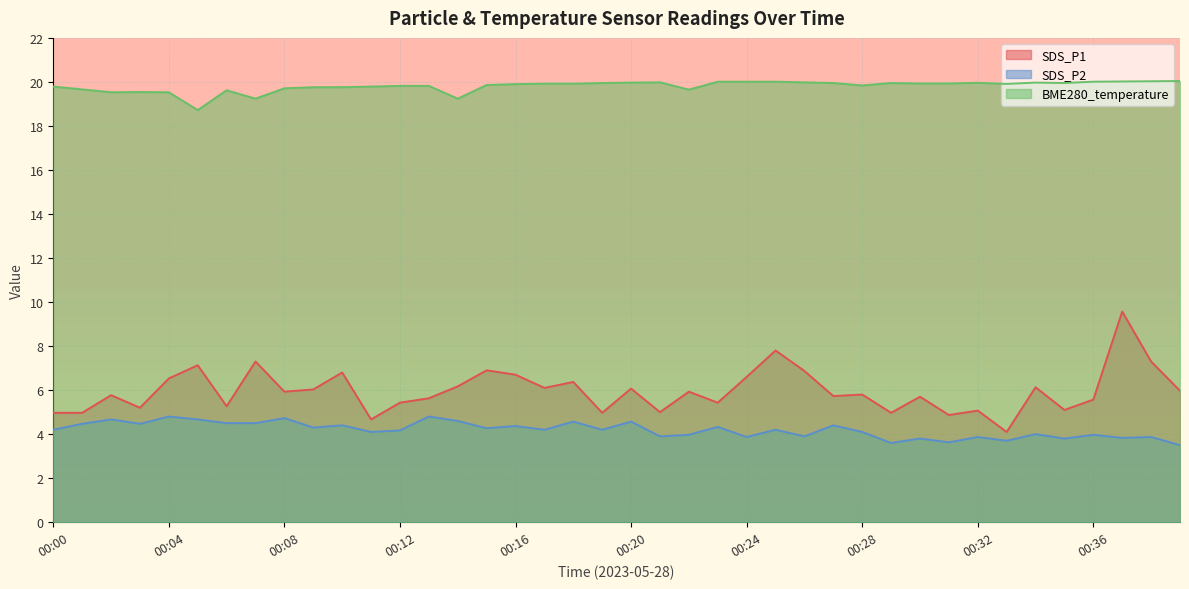

Read the SDS_P2 value at 00:22.

4.0